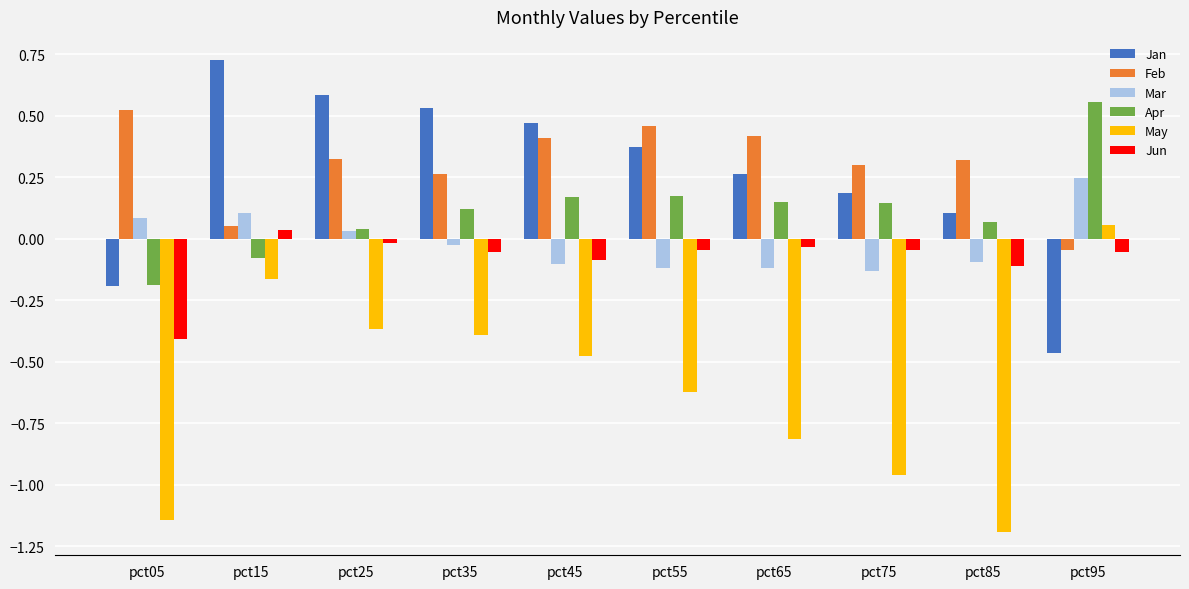

How many groups of bars are there?

10